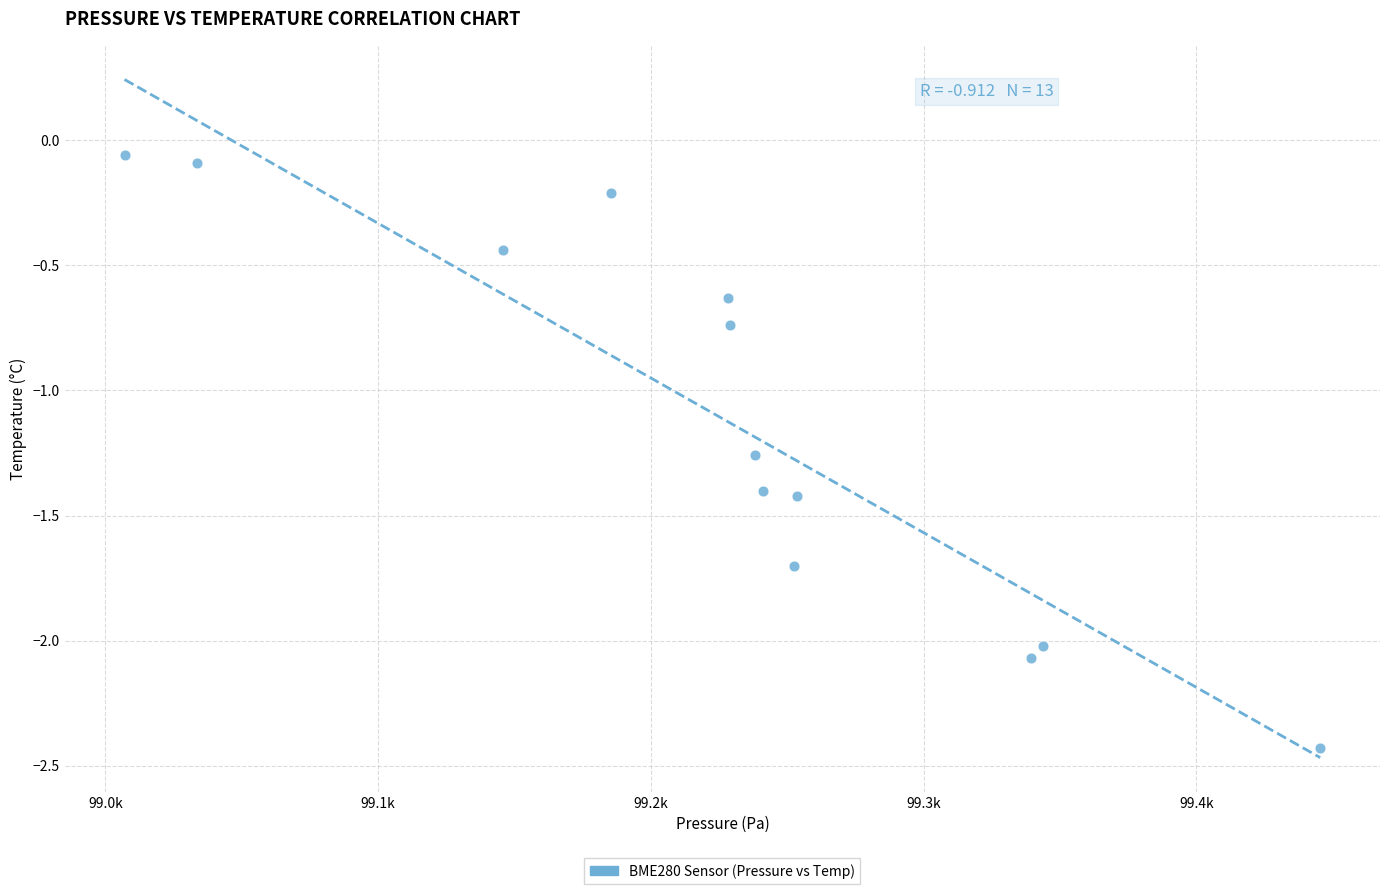

What is the range of Y values (max minus min)?

2.4